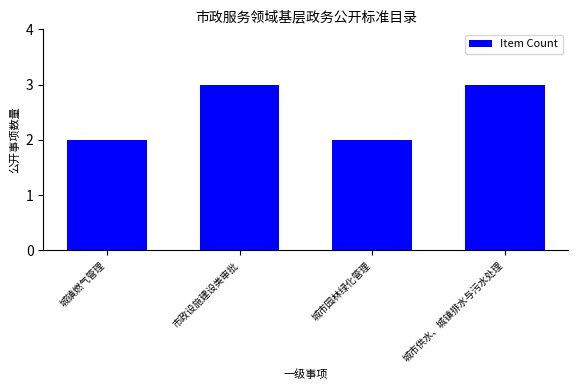

How many data points are less than 3?

2